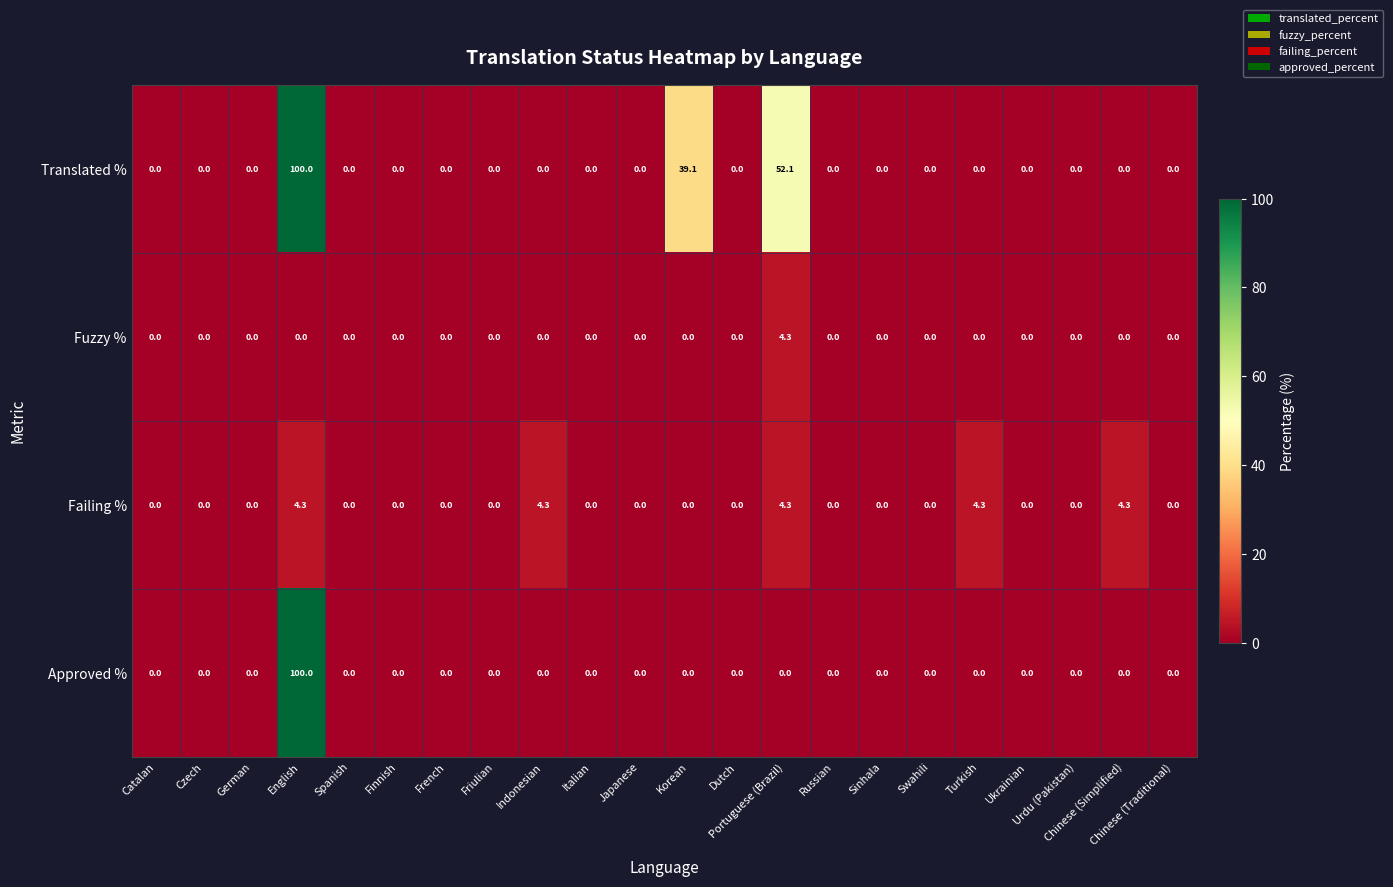

True or false: Fuzzy % has a value of 2.5 at Dutch.

False